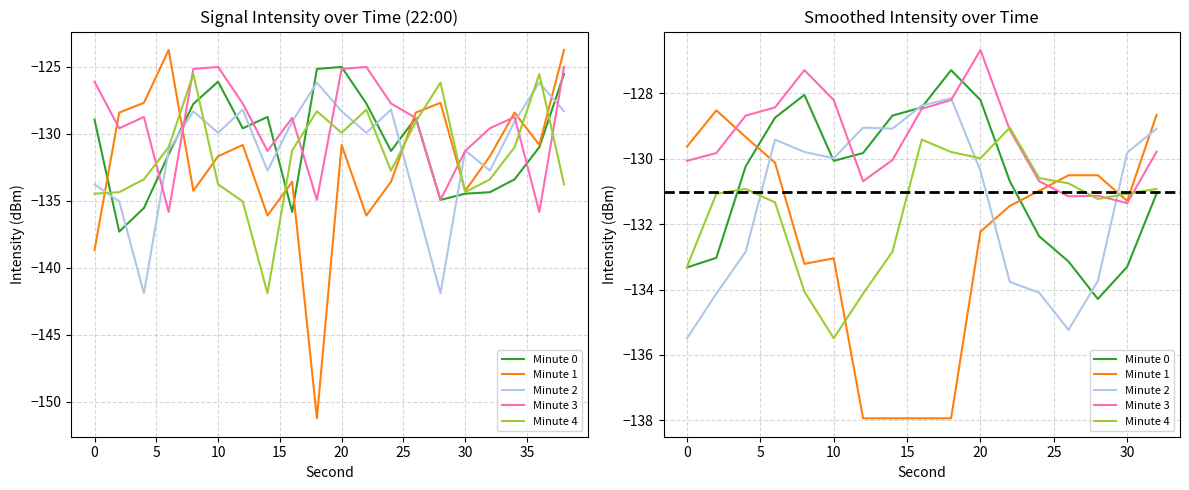

What is the value of the Minute 2 point at the 16th from the left?

-129.8